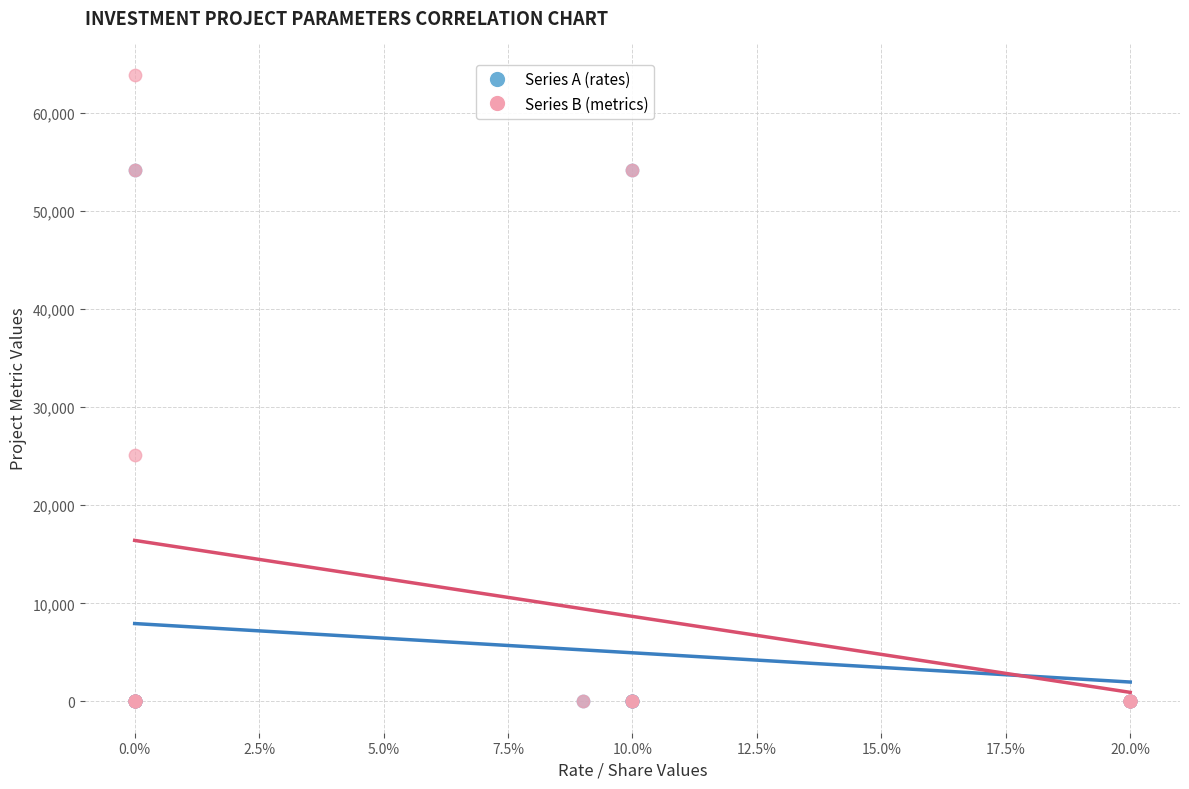

Which series reaches the maximum Y coordinate?

Series B (metrics)